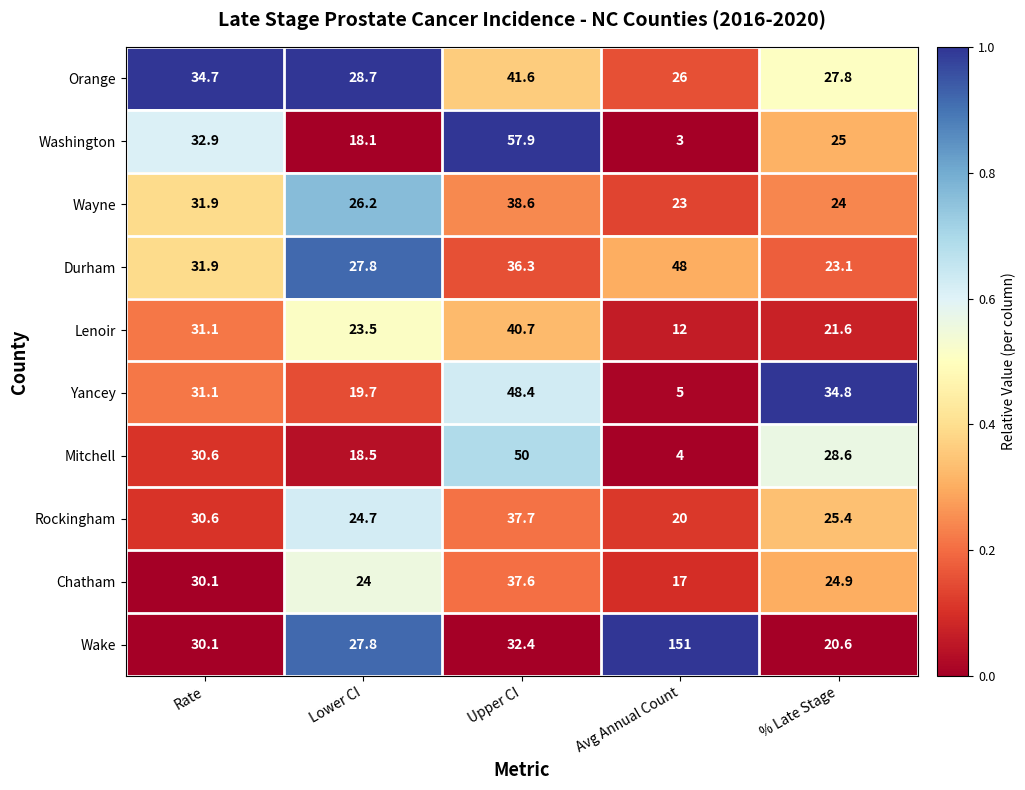

Which category has the lowest value in the Wayne series?

Avg Annual Count